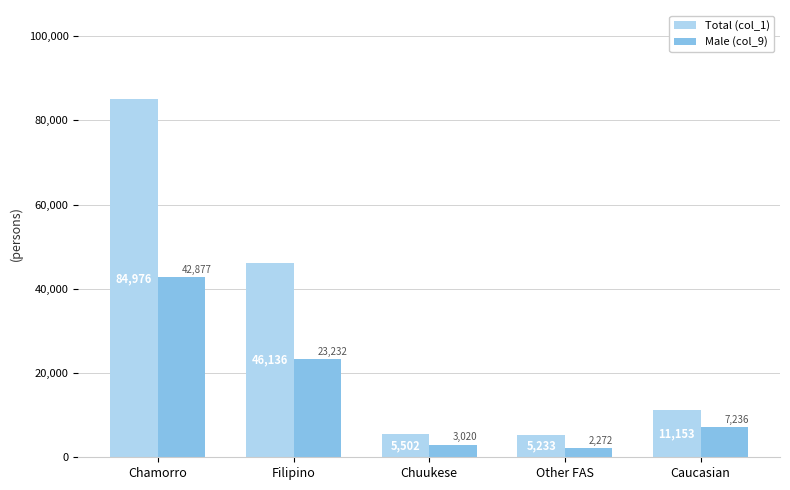

What is the greatest value displayed?

84976